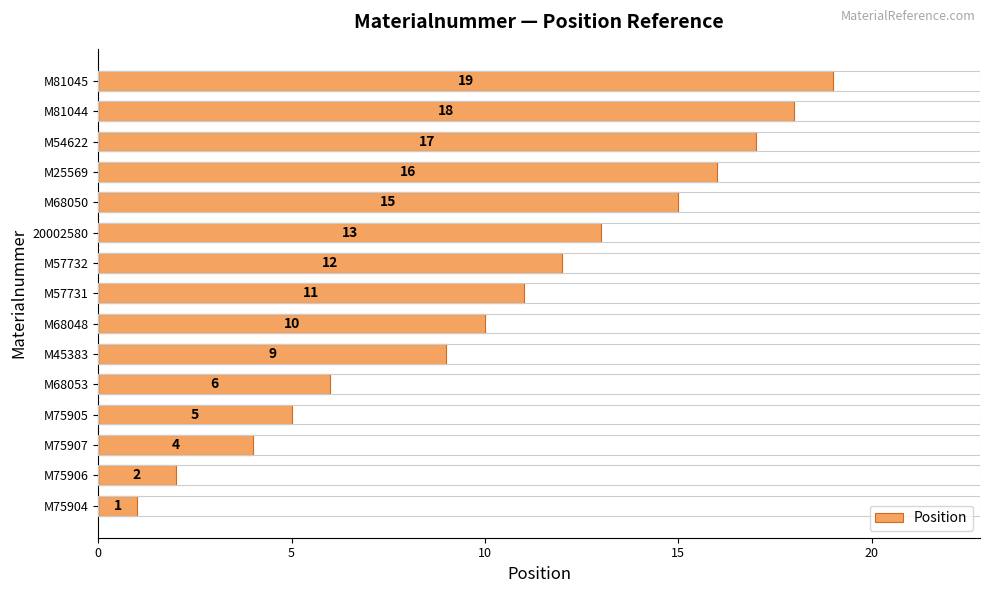

What is the sum of all values?

158